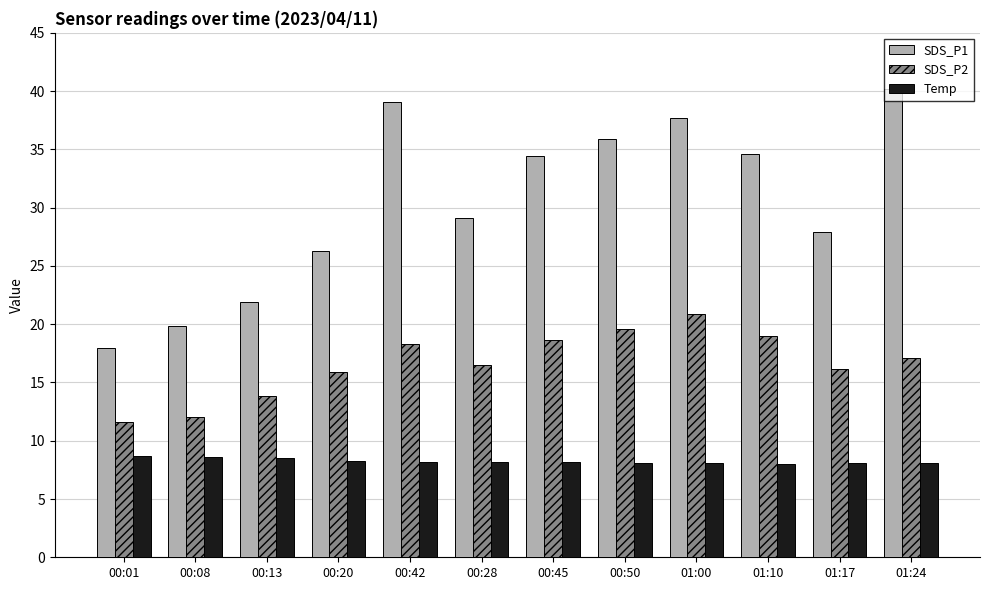

Rank the series by their maximum value, from highest to lowest.

SDS_P1, SDS_P2, Temp